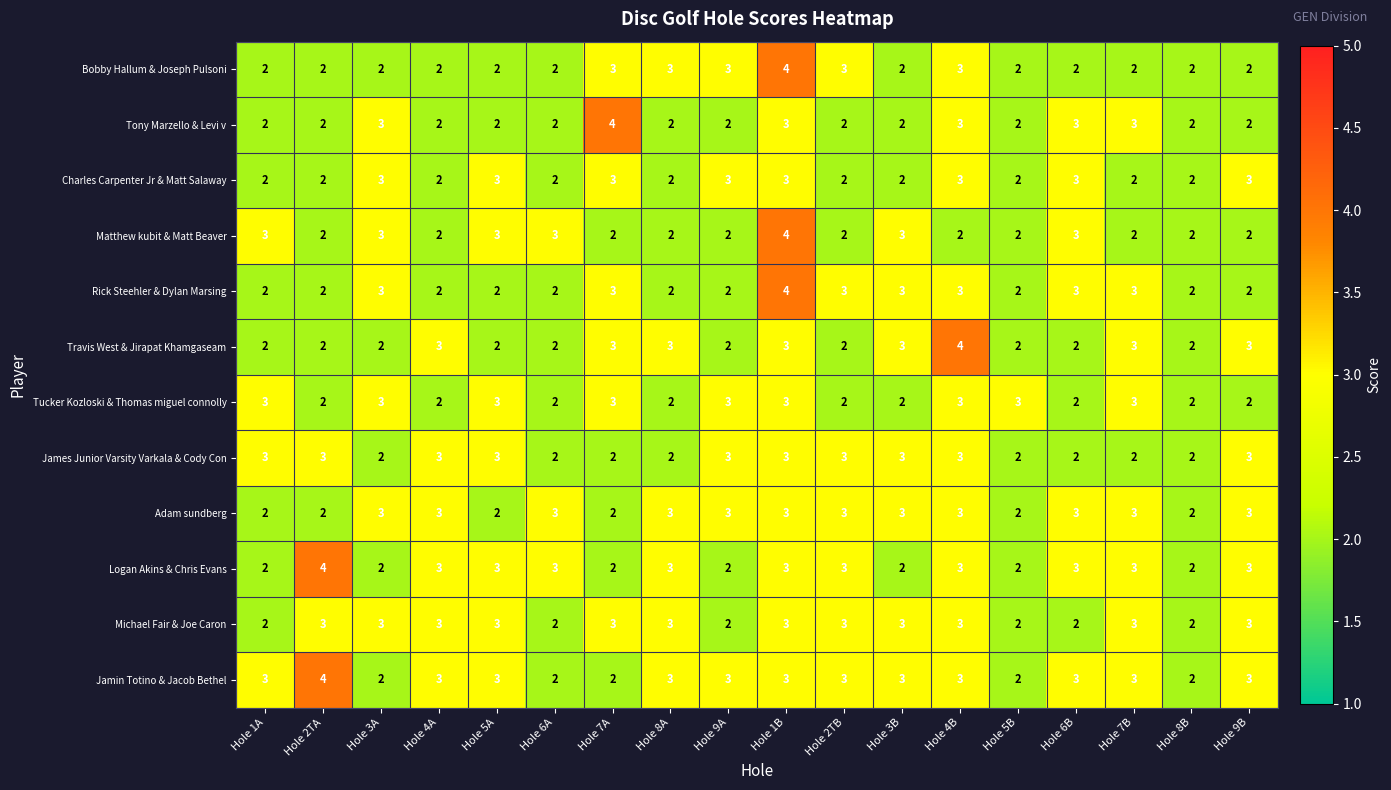

What is the approximate value of Rick Steehler & Dylan Marsing at Hole 7A?

3